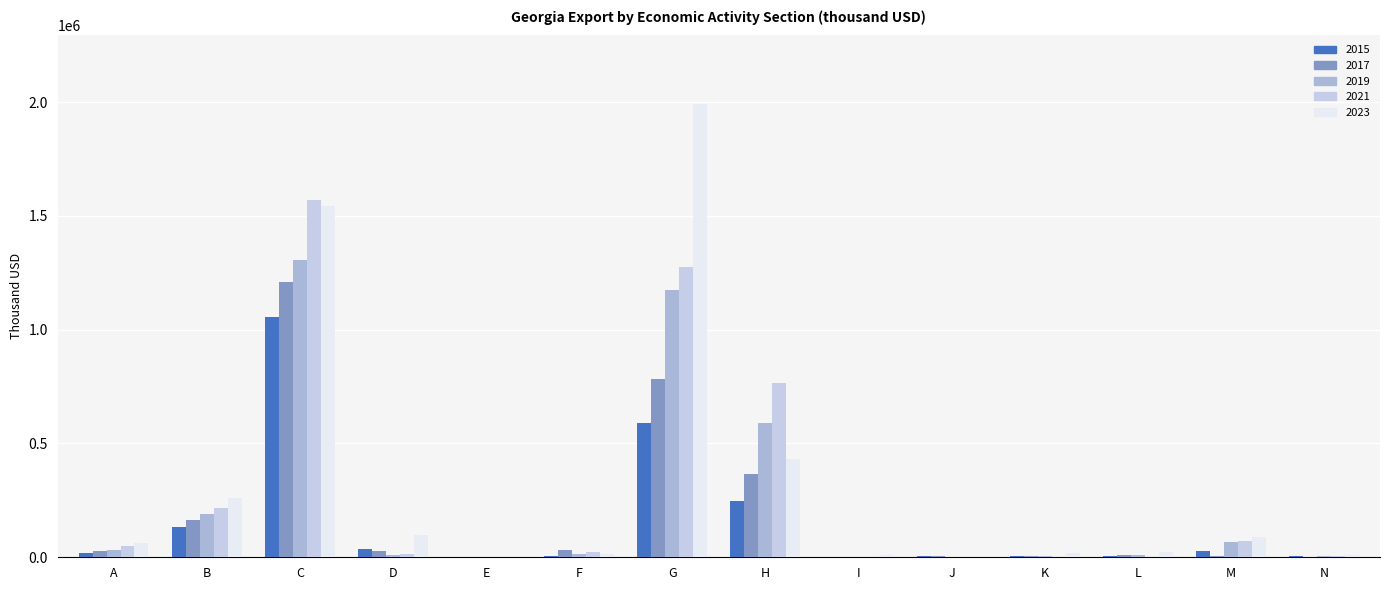

What is the sum of all 2021 values?

3998536.0